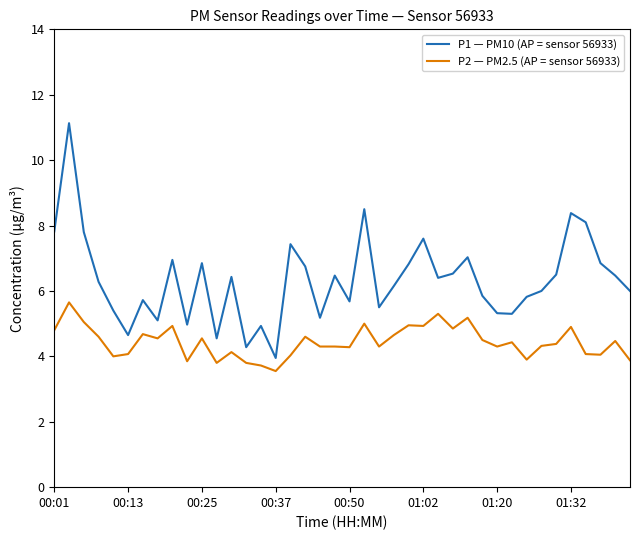

True or false: P2 — PM2.5 (AP = sensor 56933) and P1 — PM10 (AP = sensor 56933) intersect in this chart.

False